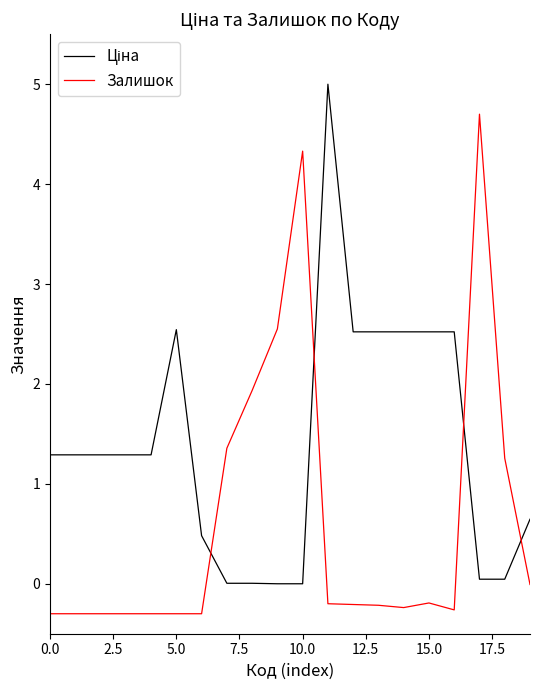

What is the maximum value for Залишок?

4.7